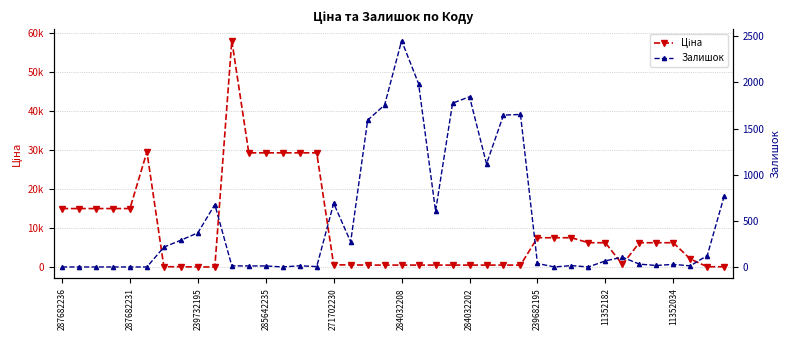

What is the spread (max minus min) of values at 14?

29281.9